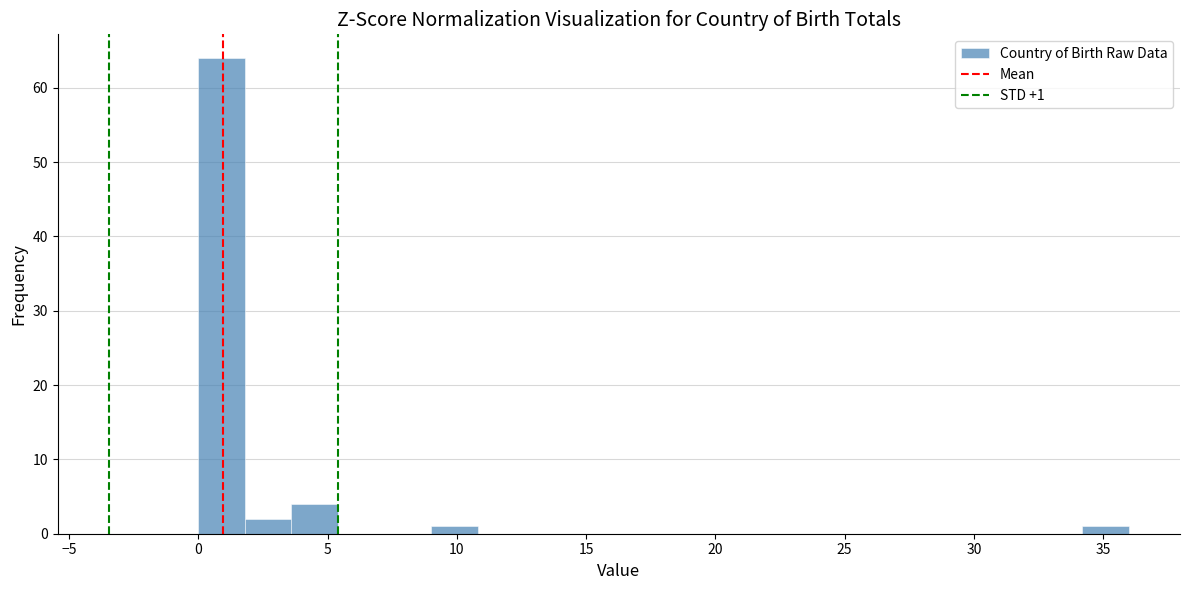

Read against the x-axis, roughly where is the centre of the tallest bar?

1.0